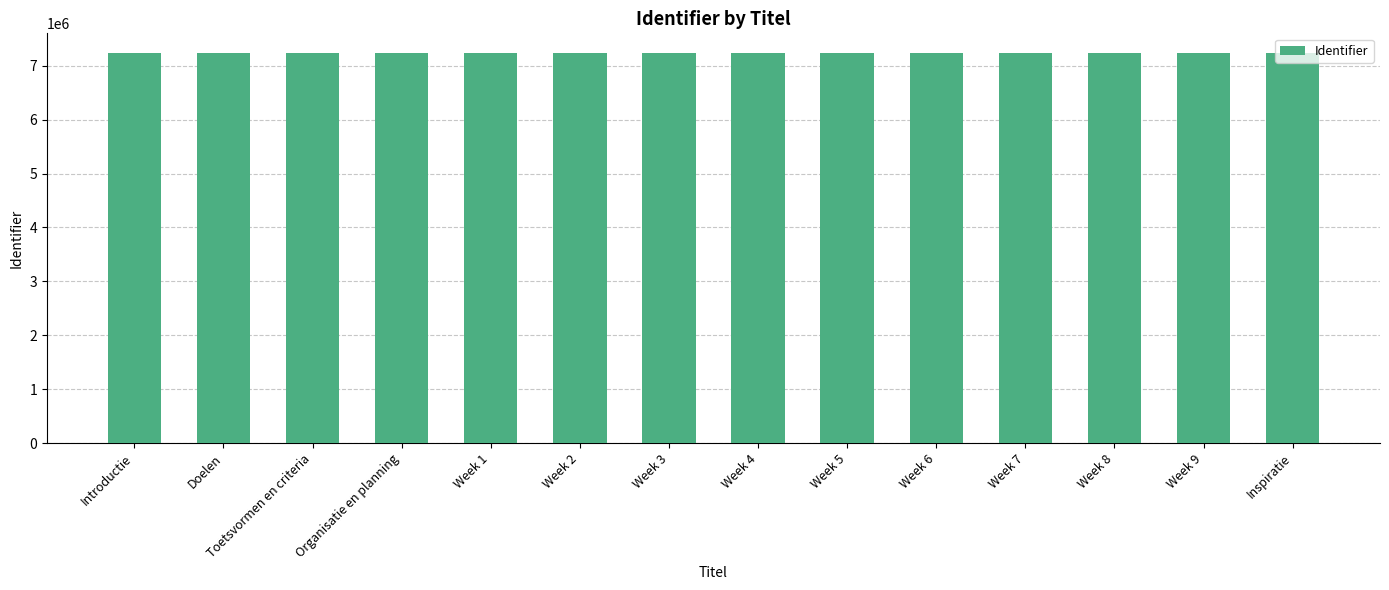

What is the change in value from Introductie to Organisatie en planning?

+7